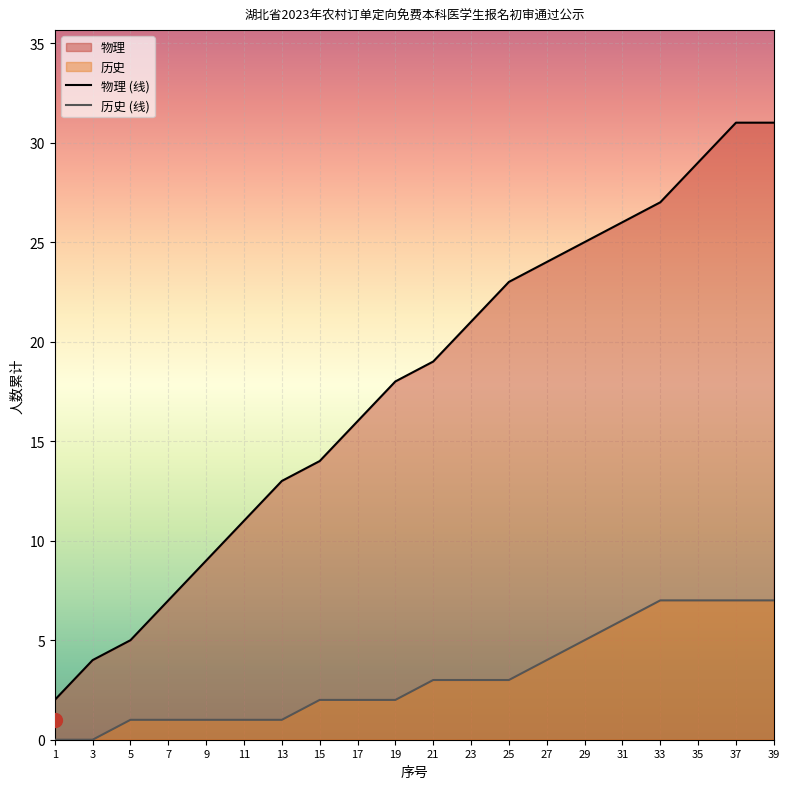

Which series has the widest spread of values?

物理 (线)